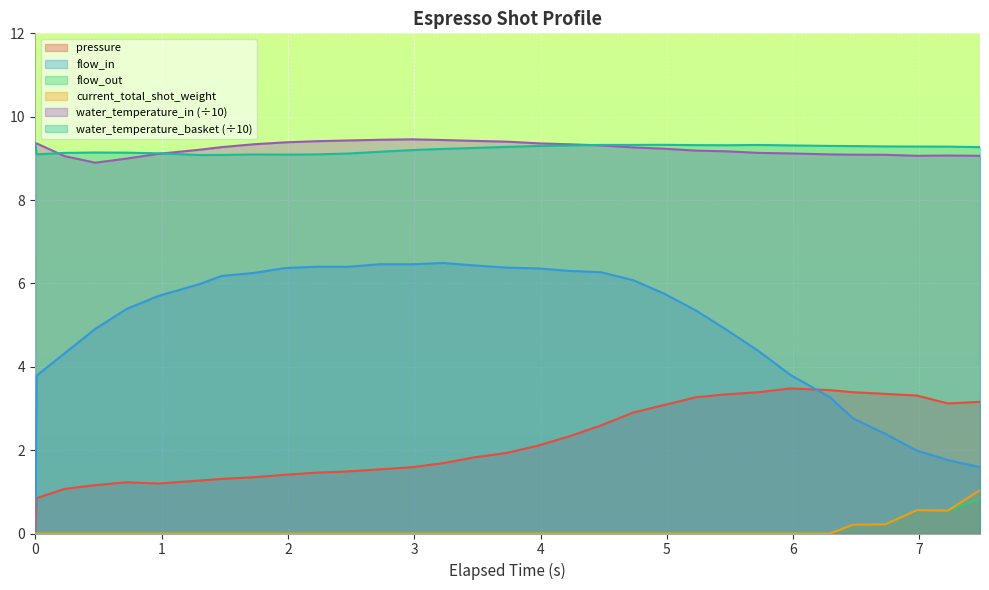

Reading right to left, list all the values displayed in this chart.

pressure: 3.2	3.1	3.3	3.4	3.4	3.4	3.5	3.4	3.3	3.3	3.1	2.9	2.6	2.3	2.1	1.9	1.8	1.7	1.6	1.5	1.5	1.5	1.4	1.4	1.3	1.3	1.2	1.2	1.2	1.1	0.8	0.0
flow_in: 1.6	1.8	2.0	2.4	2.8	3.3	3.8	4.4	4.9	5.3	5.8	6.1	6.3	6.3	6.4	6.4	6.4	6.5	6.5	6.5	6.4	6.4	6.4	6.2	6.2	6.0	5.7	5.4	4.9	4.3	3.8	0.0
flow_out: 0.8	0.6	0.6	0.2	0.2	0.0	0.0	0.0	0.0	0.0	0.0	0.0	0.0	0.0	0.0	0.0	0.0	0.0	0.0	0.0	0.0	0.0	0.0	0.0	0.0	0.0	0.0	0.0	0.0	0.0	0.0	0.0
current_total_shot_weight: 1.0	0.6	0.6	0.2	0.2	0.0	0.0	0.0	0.0	0.0	0.0	0.0	0.0	0.0	0.0	0.0	0.0	0.0	0.0	0.0	0.0	0.0	0.0	0.0	0.0	0.0	0.0	0.0	0.0	0.0	0.0	0.0
water_temperature_in: 9.1	9.1	9.1	9.1	9.1	9.1	9.1	9.1	9.2	9.2	9.2	9.3	9.3	9.3	9.4	9.4	9.4	9.4	9.5	9.4	9.4	9.4	9.4	9.3	9.3	9.2	9.1	9.0	8.9	9.1	9.4	9.3
water_temperature_basket: 9.3	9.3	9.3	9.3	9.3	9.3	9.3	9.3	9.3	9.3	9.3	9.3	9.3	9.3	9.3	9.3	9.3	9.2	9.2	9.2	9.1	9.1	9.1	9.1	9.1	9.1	9.1	9.1	9.1	9.1	9.1	9.3